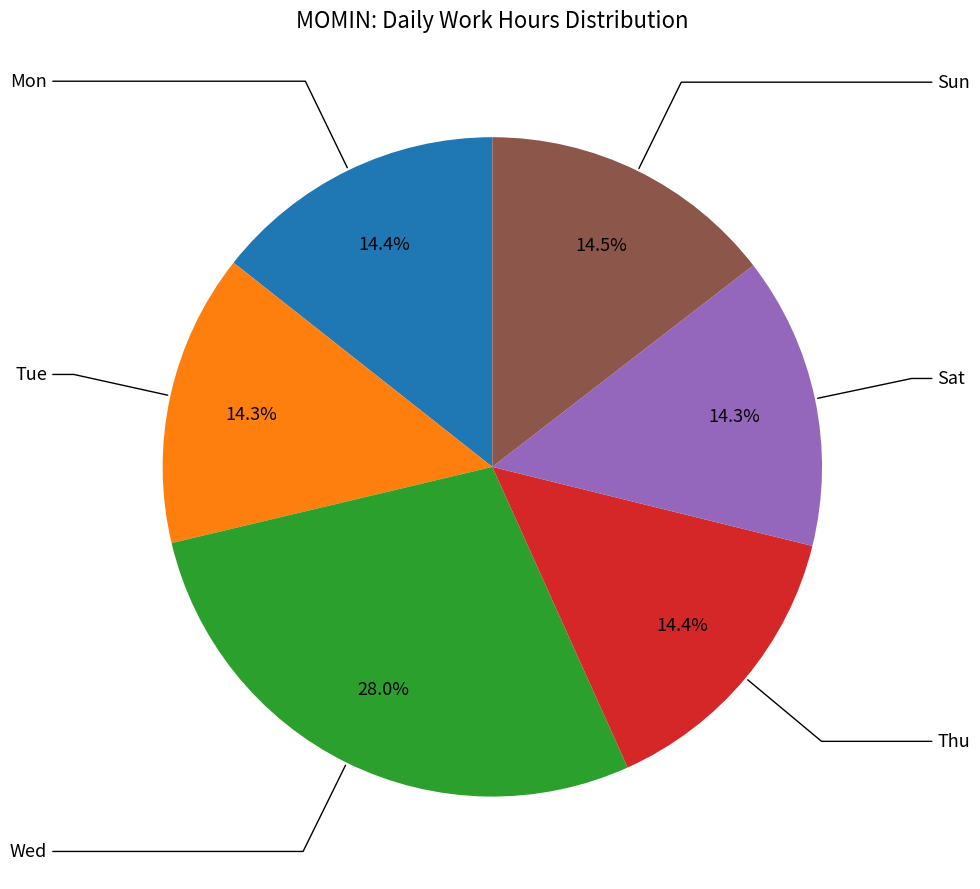

Do Thu and Sat together represent more than half of the pie?

No